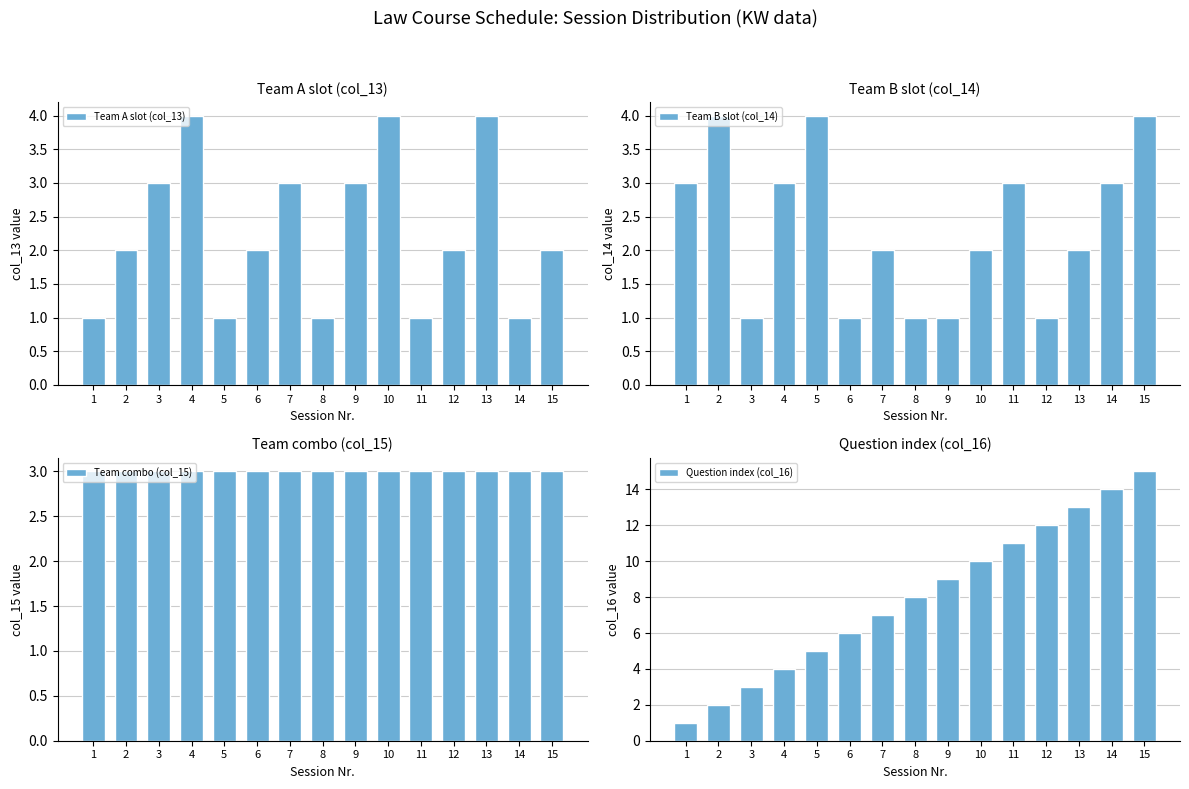

Reading left to right, list all the values displayed in this chart.

Team A slot (col_13): 1	2	3	4	1	2	3	1	3	4	1	2	4	1	2
Team B slot (col_14): 3	4	1	3	4	1	2	1	1	2	3	1	2	3	4
Team combo (col_15): 3	3	3	3	3	3	3	3	3	3	3	3	3	3	3
Question index (col_16): 1	2	3	4	5	6	7	8	9	10	11	12	13	14	15